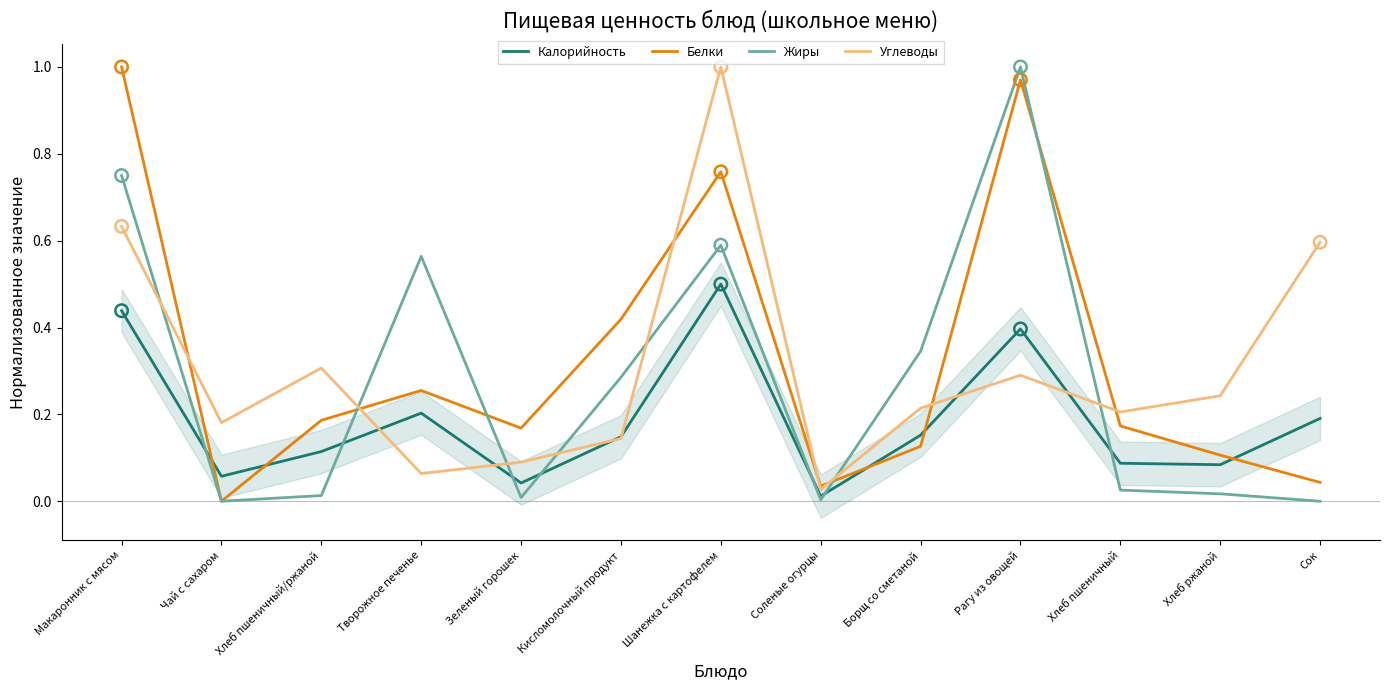

At how many categories does at least one series exceed 0?

13